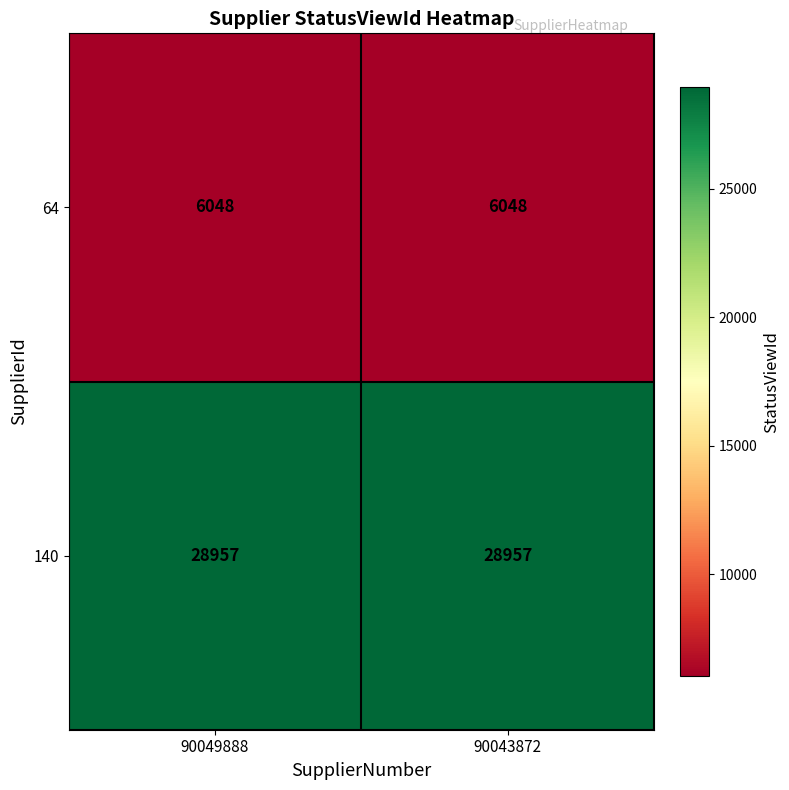

Rank the series at 90049888 from highest to lowest value.

140, 64